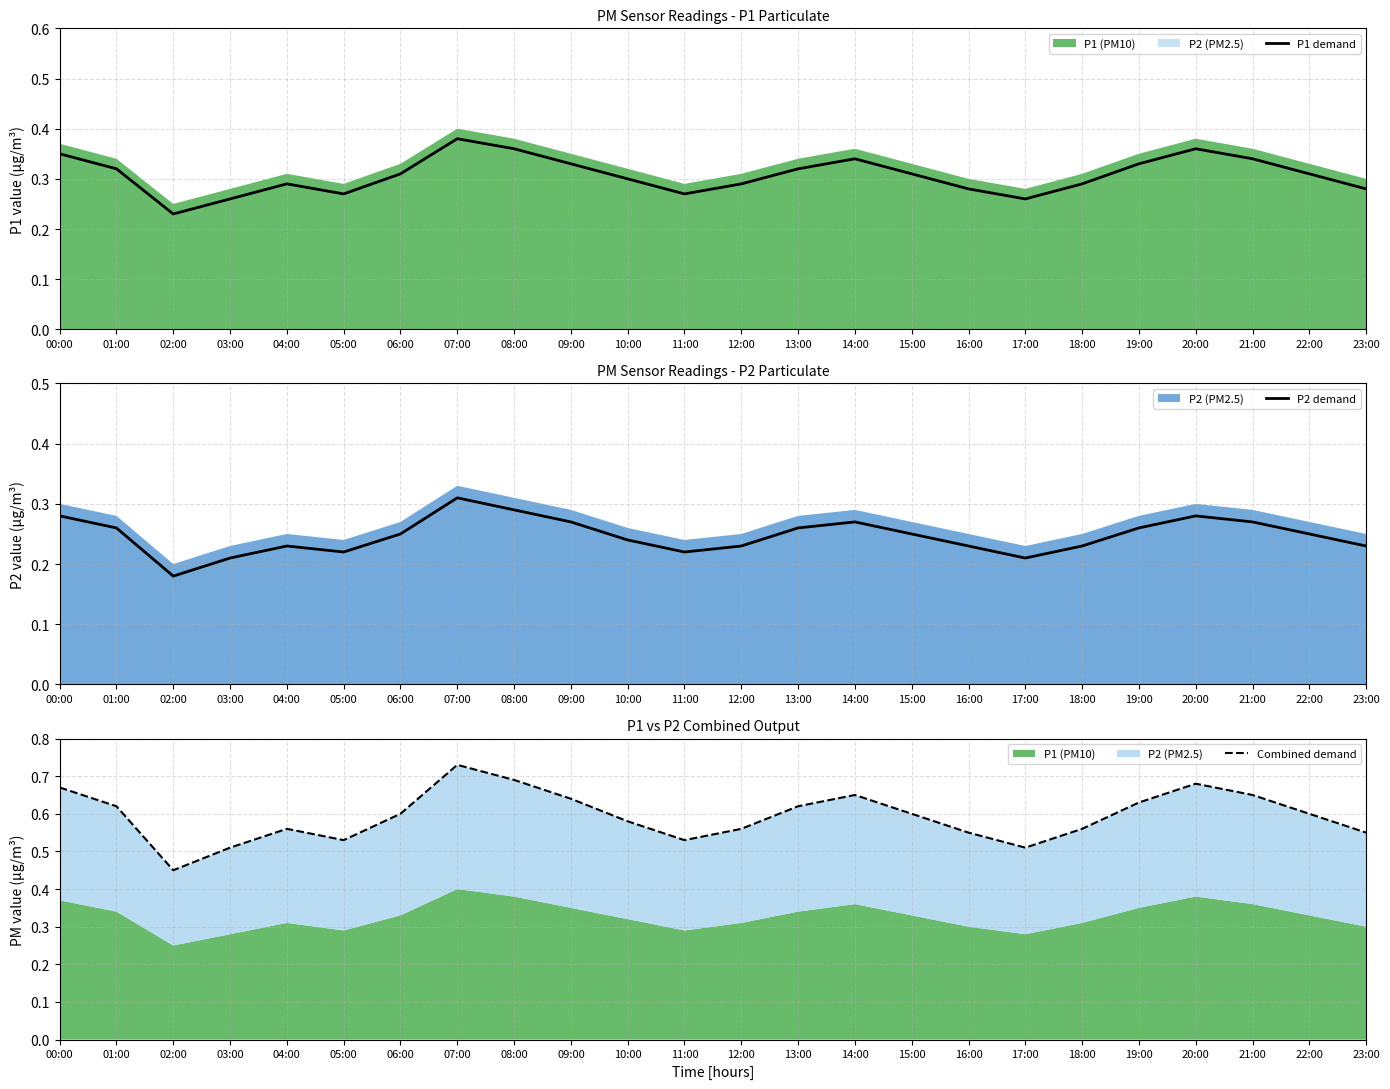

The value of P1 demand at 11:00 is 0.3. True or false?

True